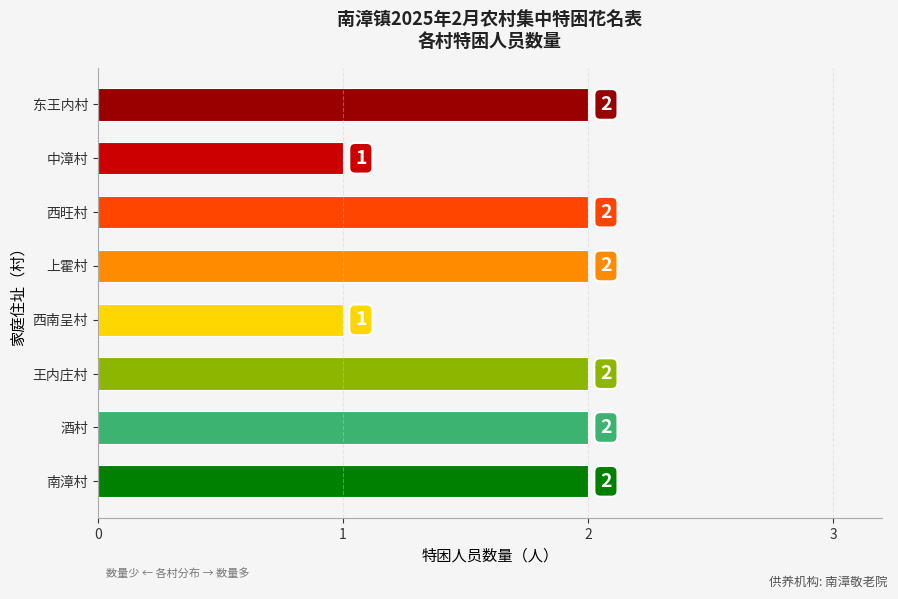

Which has a higher value, 王内庄村 or 中漳村?

王内庄村